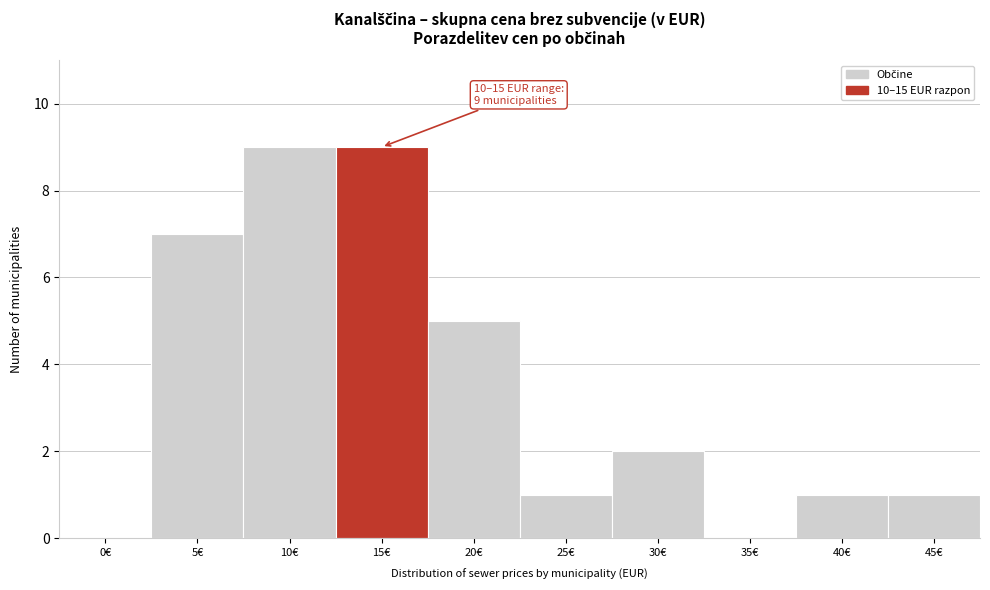

Reading left to right, list all the values displayed in this chart.

0€=0	5€=7	10€=9	15€=9	20€=5	25€=1	30€=2	35€=0	40€=1	45€=1